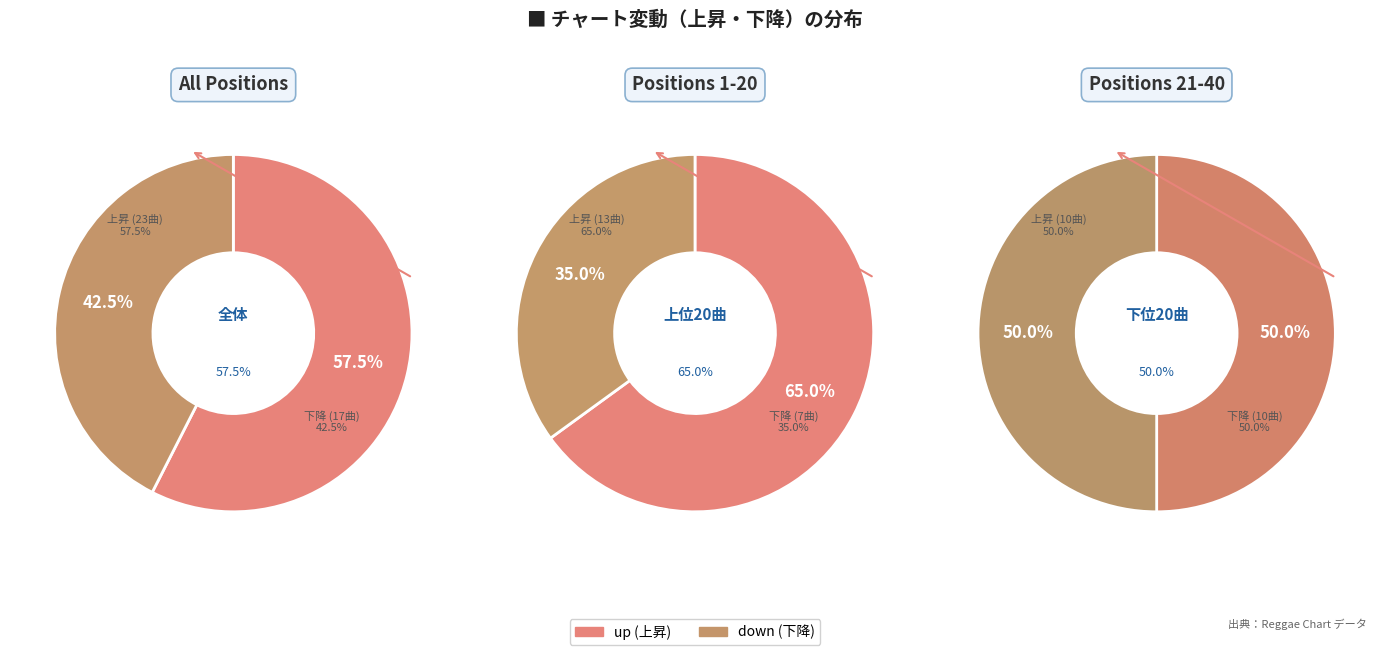

Is it true that up is 64% of the pie?

False